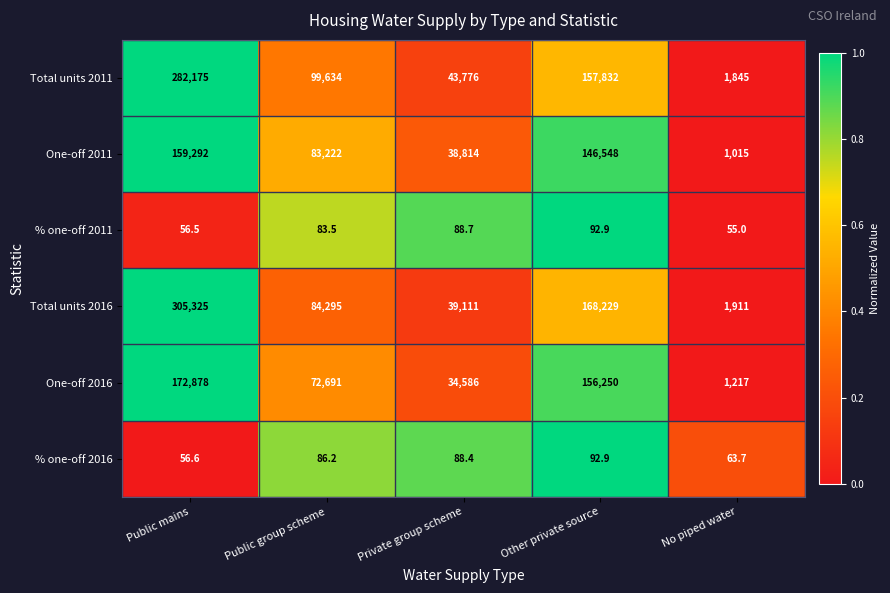

What is the difference between the second highest and second lowest values in the One-off 2016 series?

121664.0